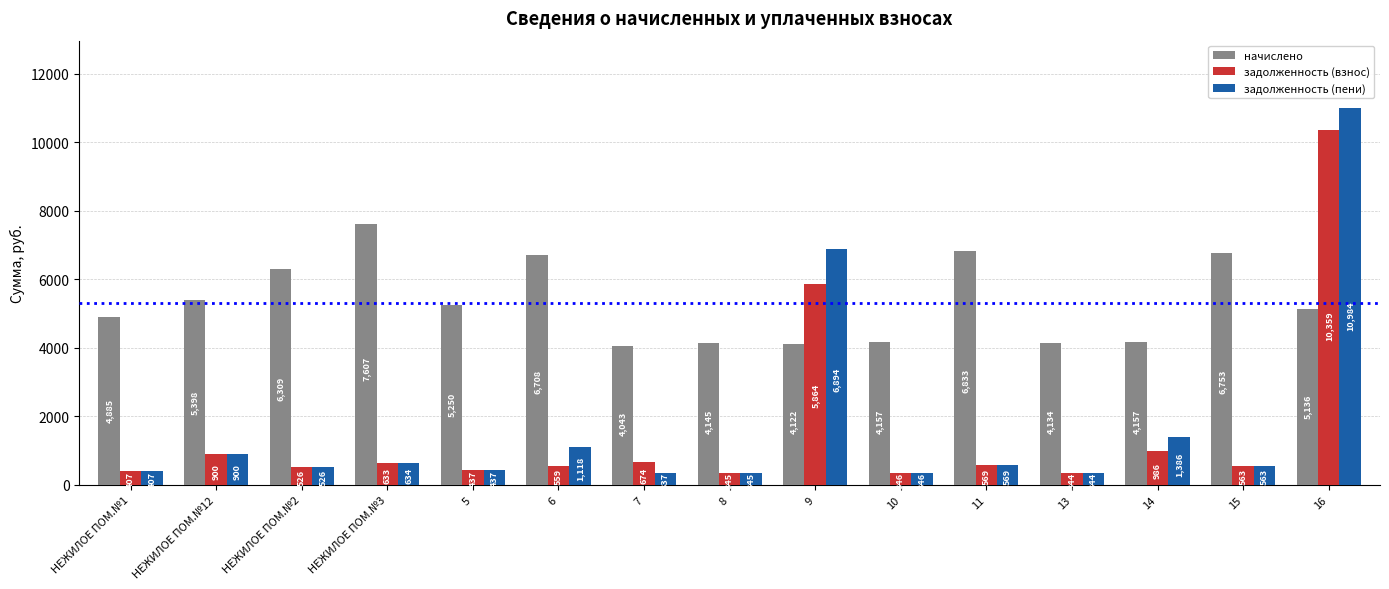

List the series in order of their peak value, highest first.

задолженность (пени), задолженность (взнос), начислено